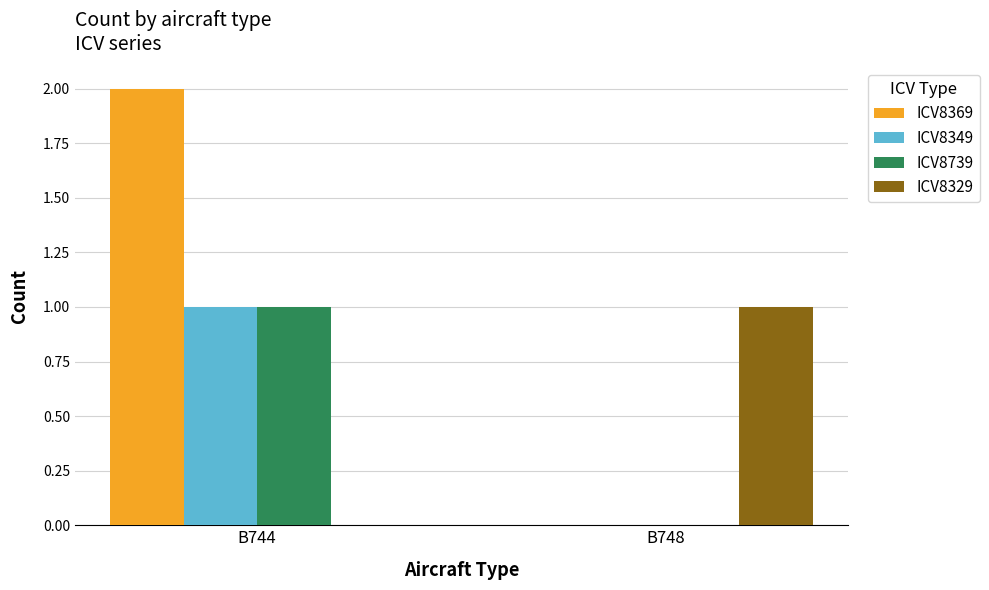

Is it true that ICV8349 equals 1 at B744?

True